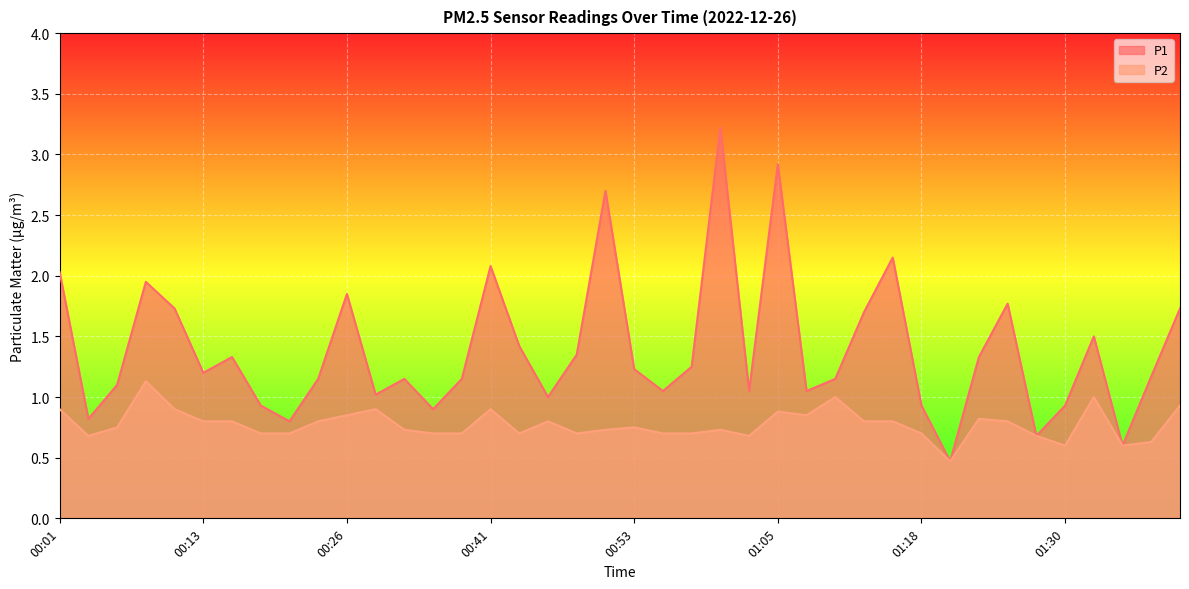

True or false: P2 and P1 intersect in this chart.

False